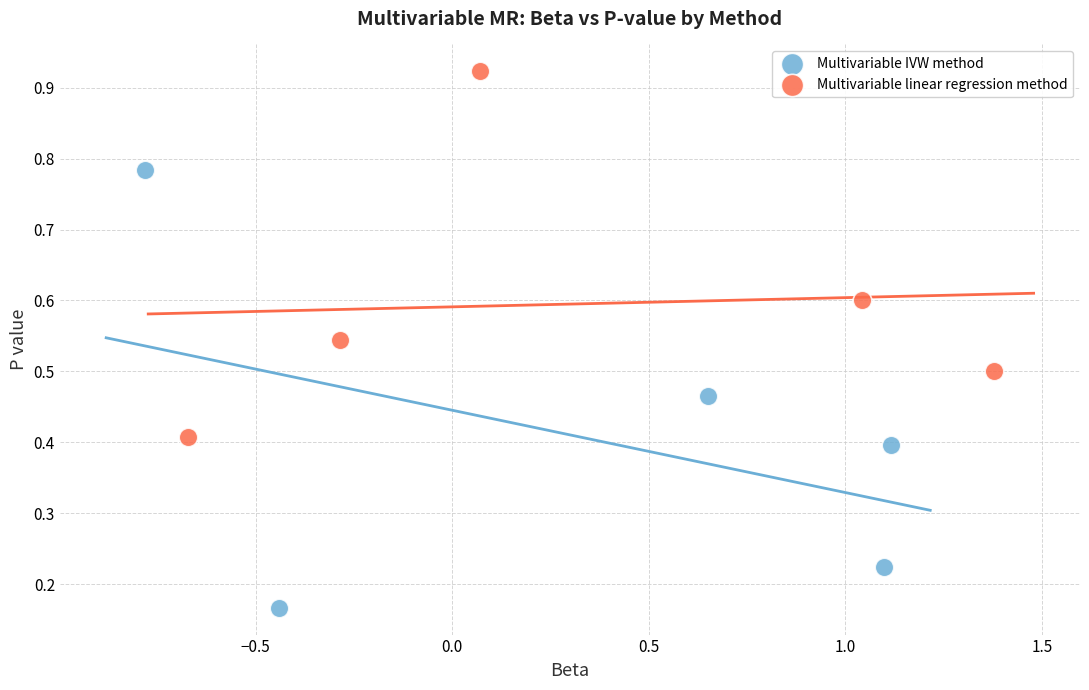

Which series has the widest spread of Y values?

Multivariable IVW method